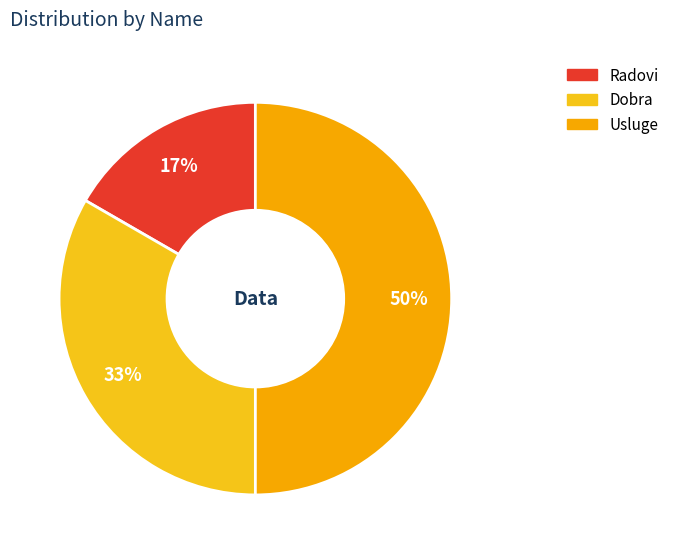

To the nearest percent, what is the difference between the largest and smallest slice percentages?

33%